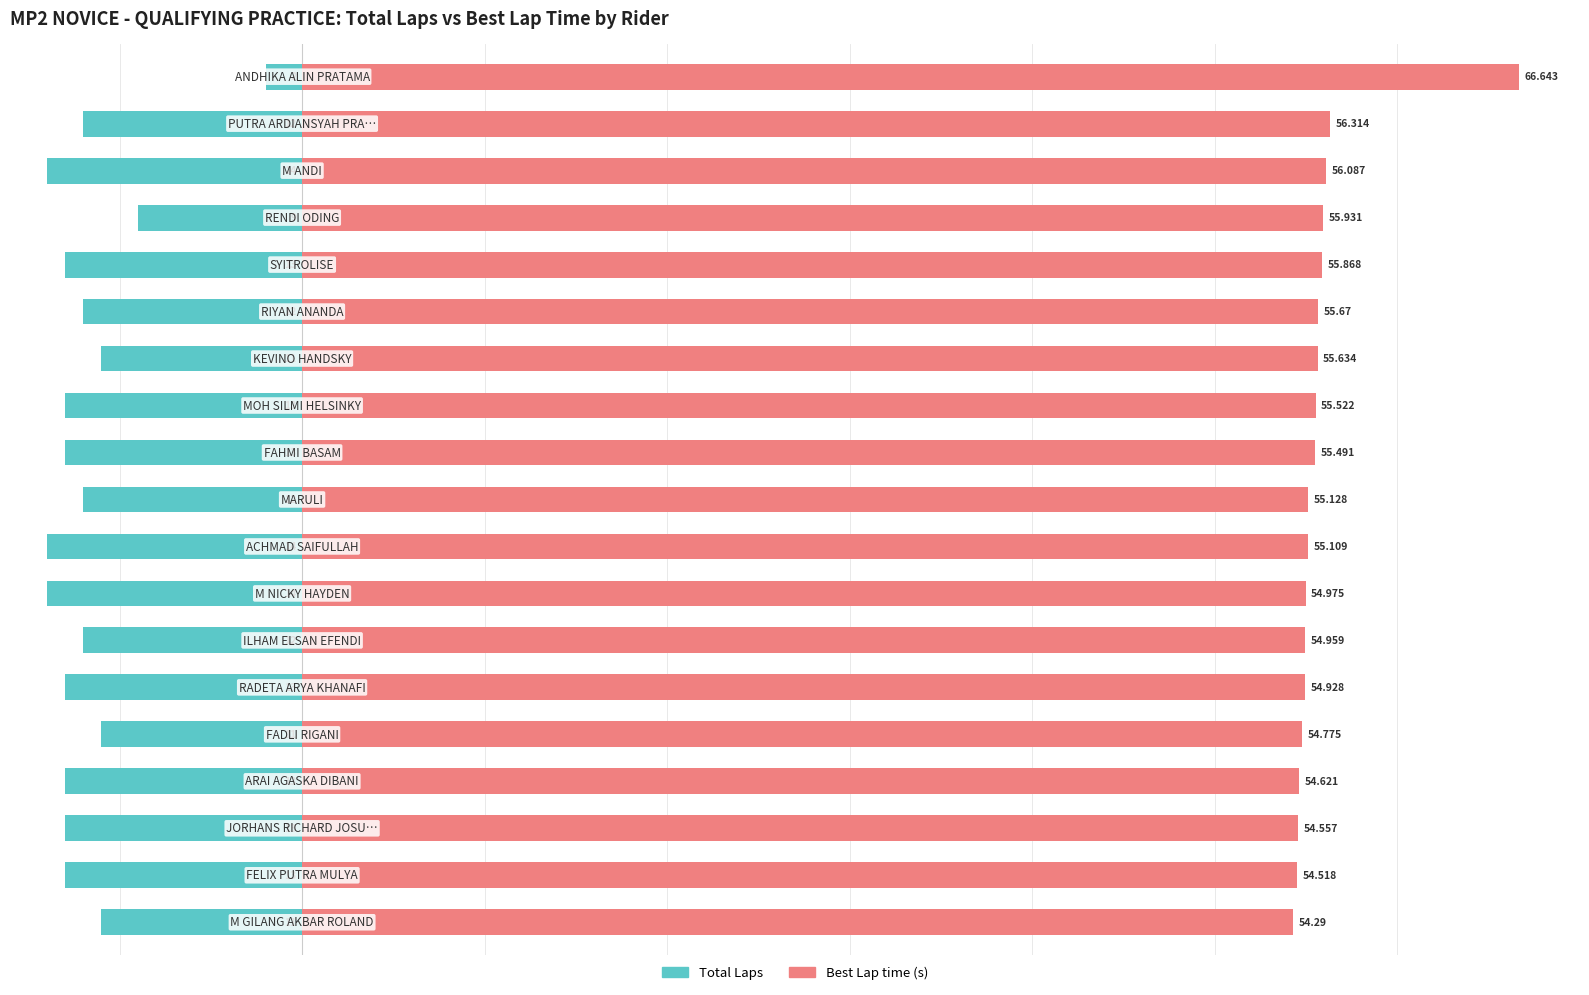

Is it true that Best Lap time equals 83.0 at 4?

False